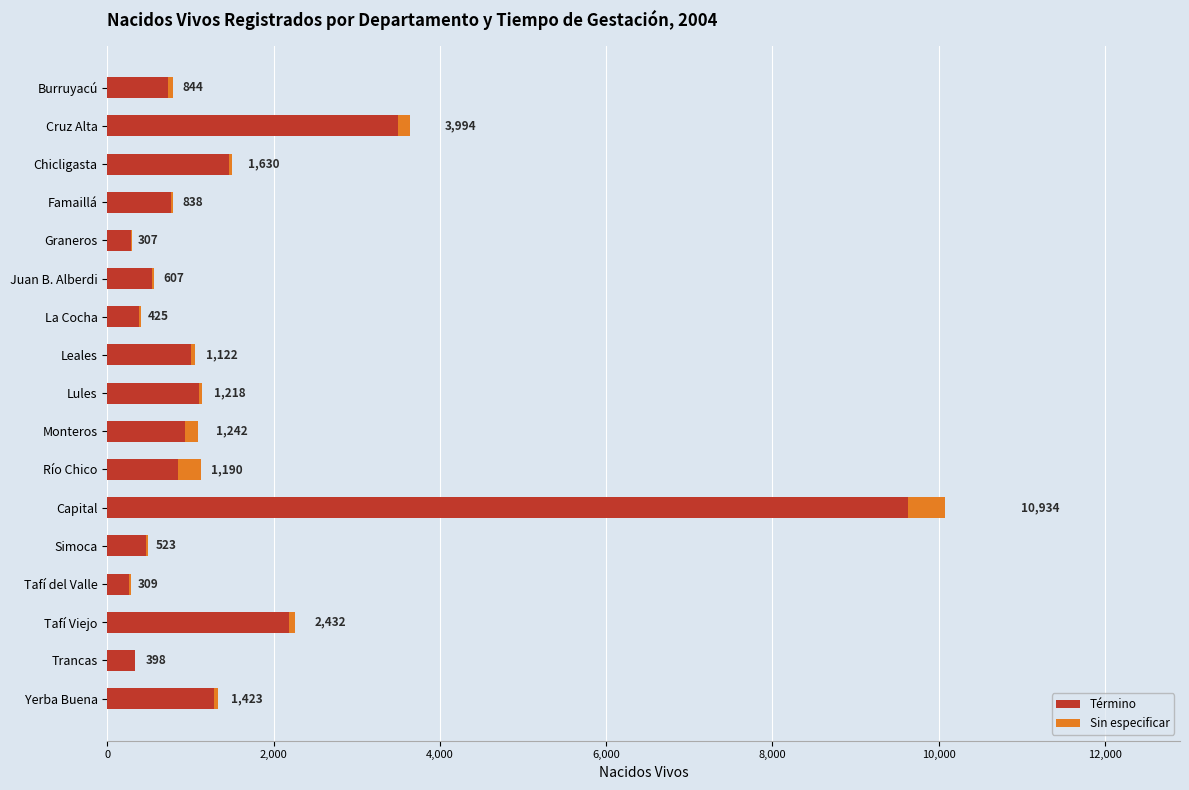

What are all the series names shown in the legend?

Término, Sin especificar